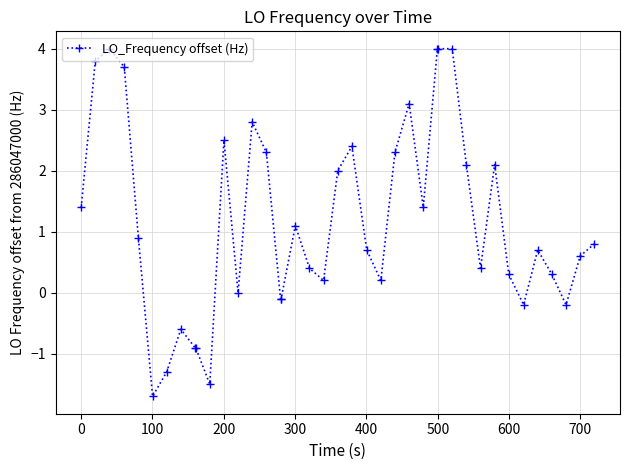

What is the value of the 26th point from the left?

3.1